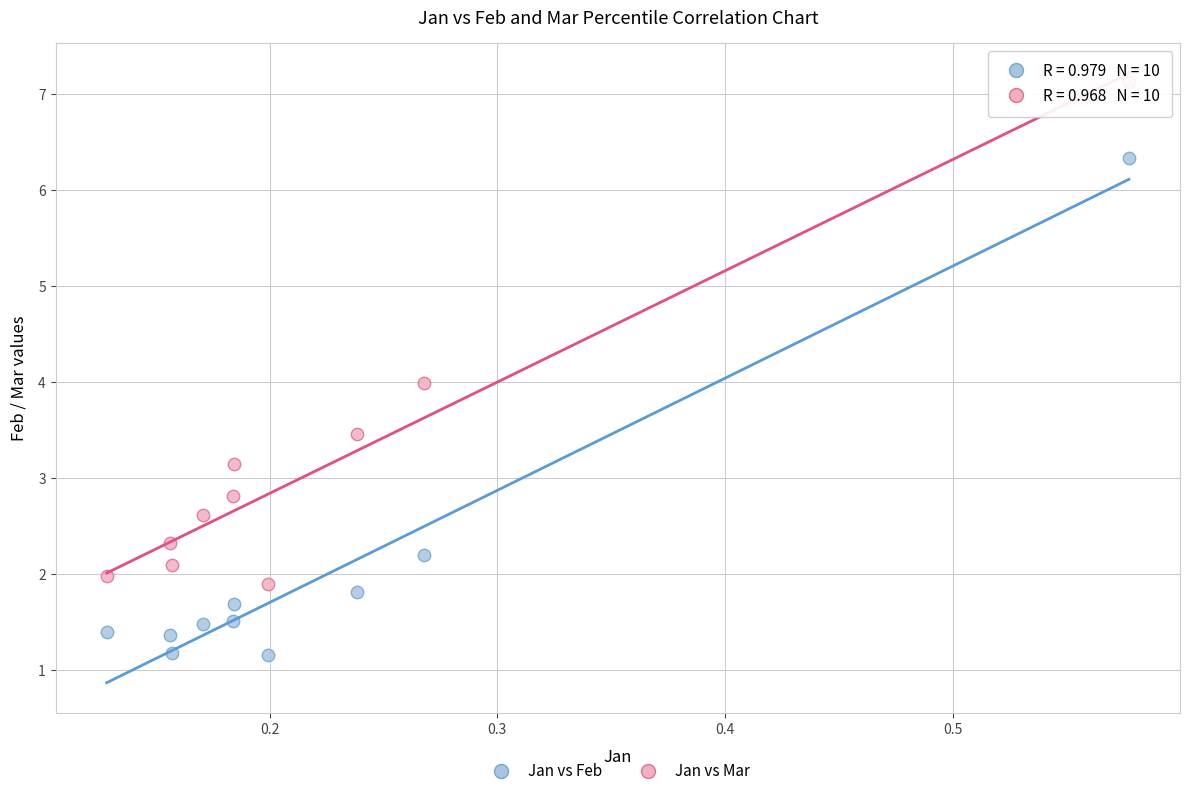

Which series contains the highest Y value?

Jan vs Mar